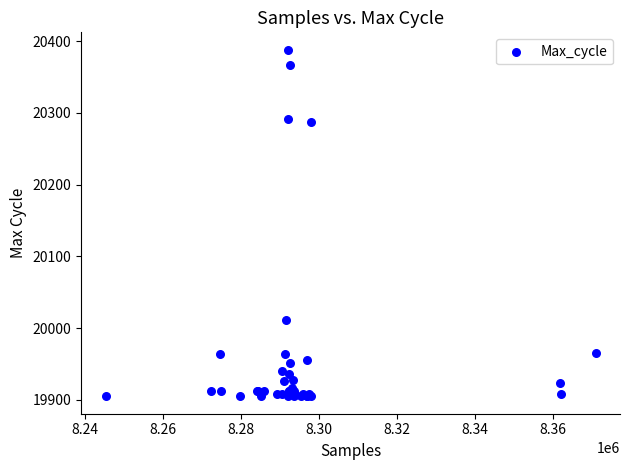

What Y value in the scatter plot is closest to 20146?

20012